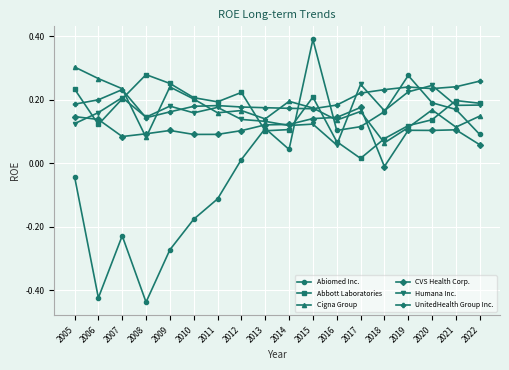

The value of Cigna Group at 2014 is 0.1. True or false?

False